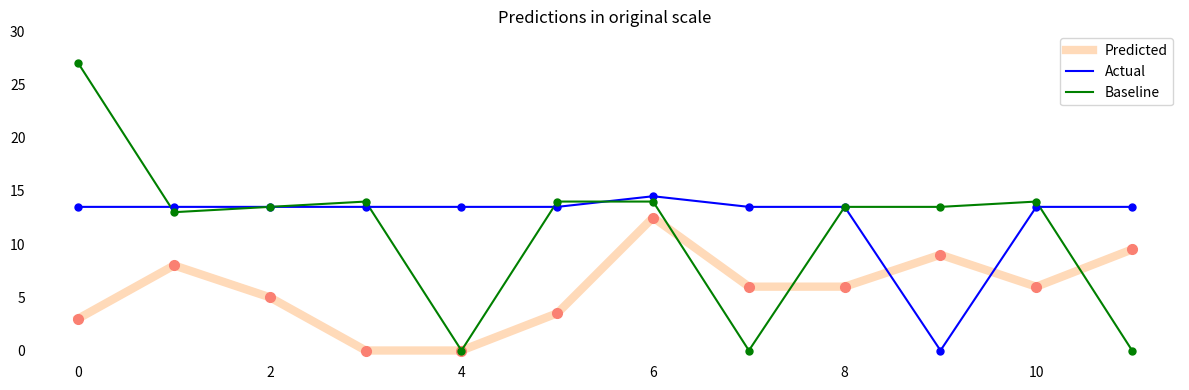

Rank the series by their average value, from lowest to highest.

Predicted, Baseline, Actual